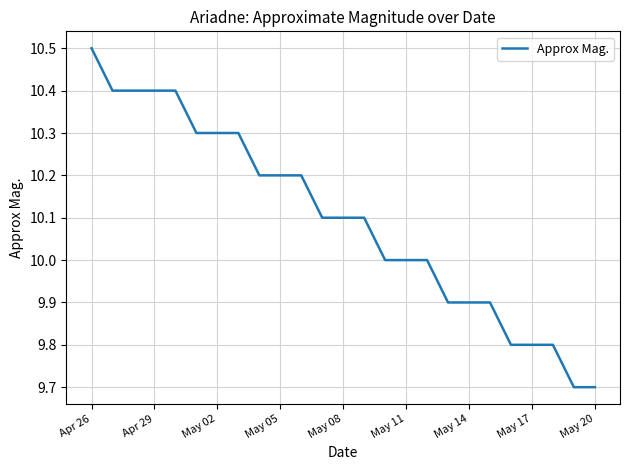

What is the greatest value displayed?

10.5